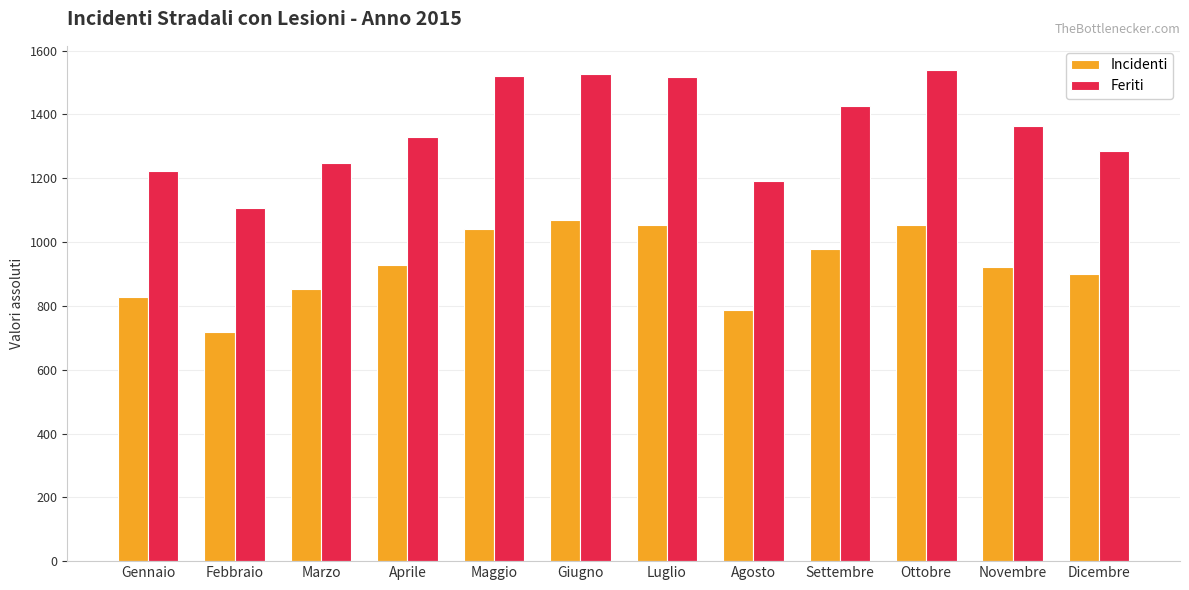

What is the difference between the maximum and minimum values in the Feriti series?

432